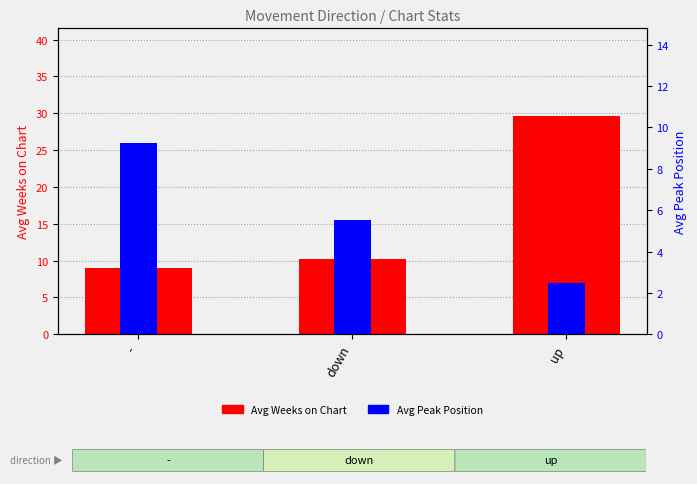

What is the minimum value shown in the chart?

2.5